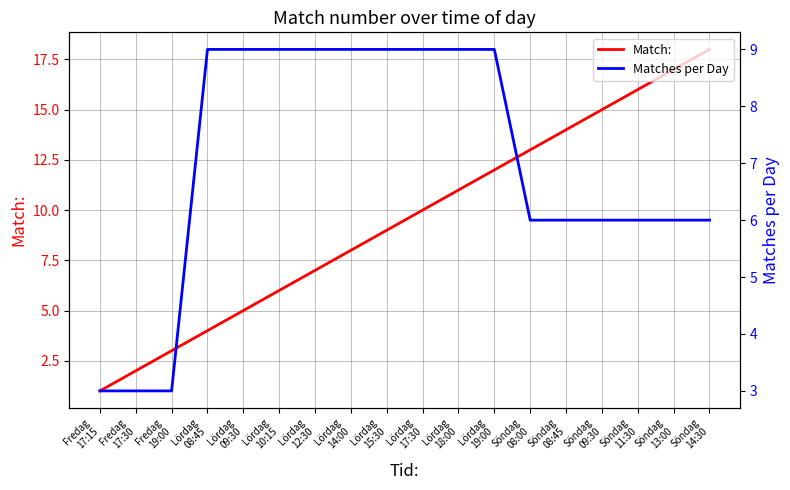

What is the difference between the maximum and second lowest values in the Matches per Day series?

6